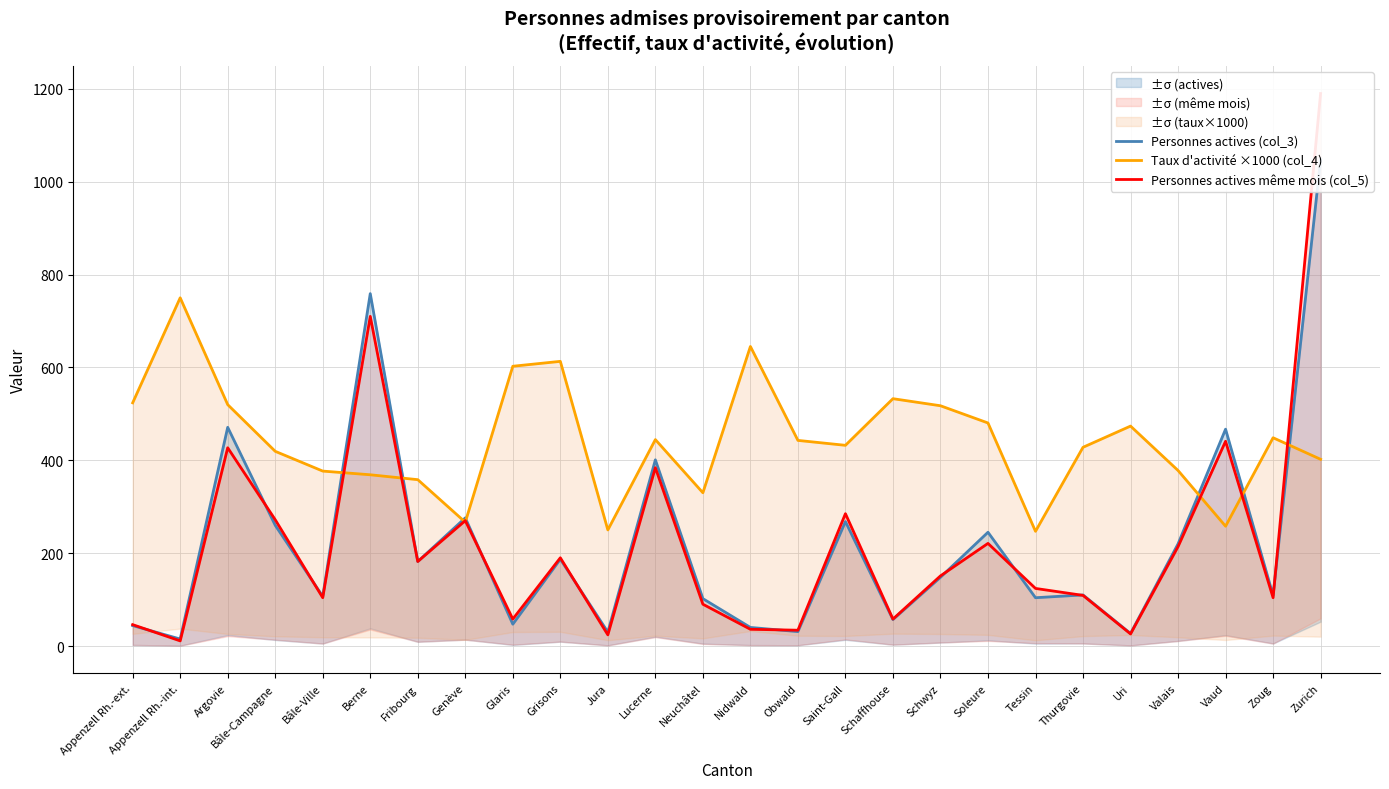

What is the label of the 7th point from the right?

Tessin